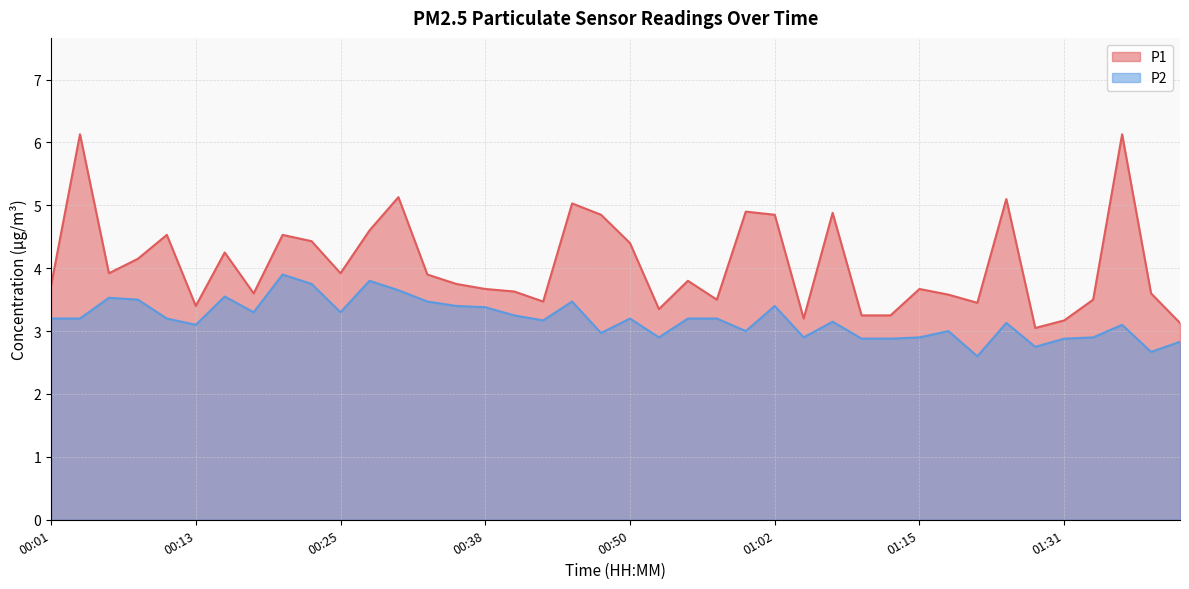

What is the difference between the highest and lowest values at 00:42?

0.3